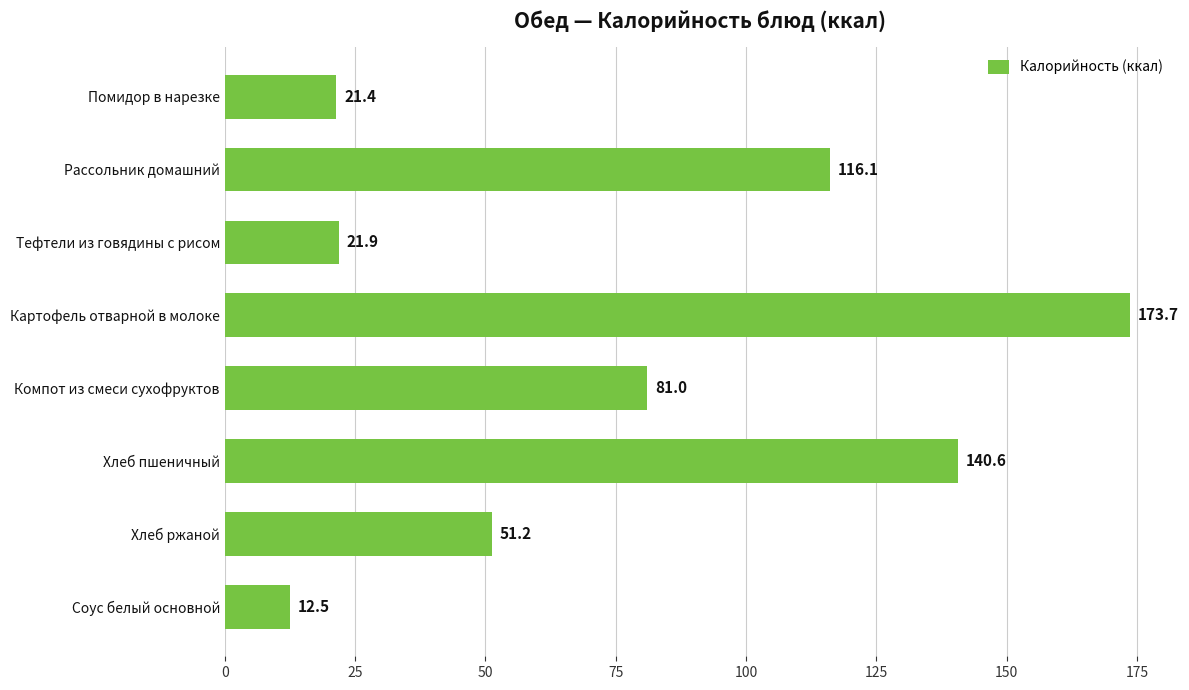

Reading bottom to top, extract all data points from this chart.

Соус белый основной=12.5	Хлеб ржаной=51.2	Хлеб пшеничный=140.6	Компот из смеси сухофруктов=81.0	Картофель отварной в молоке=173.7	Тефтели из говядины с рисом=21.9	Рассольник домашний=116.1	Помидор в нарезке=21.4